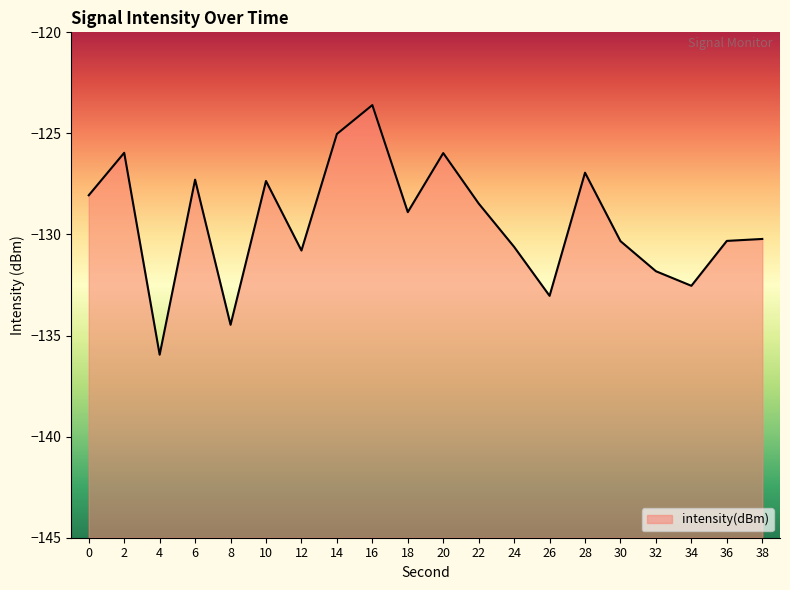

At which label is the value closest to -129?

18